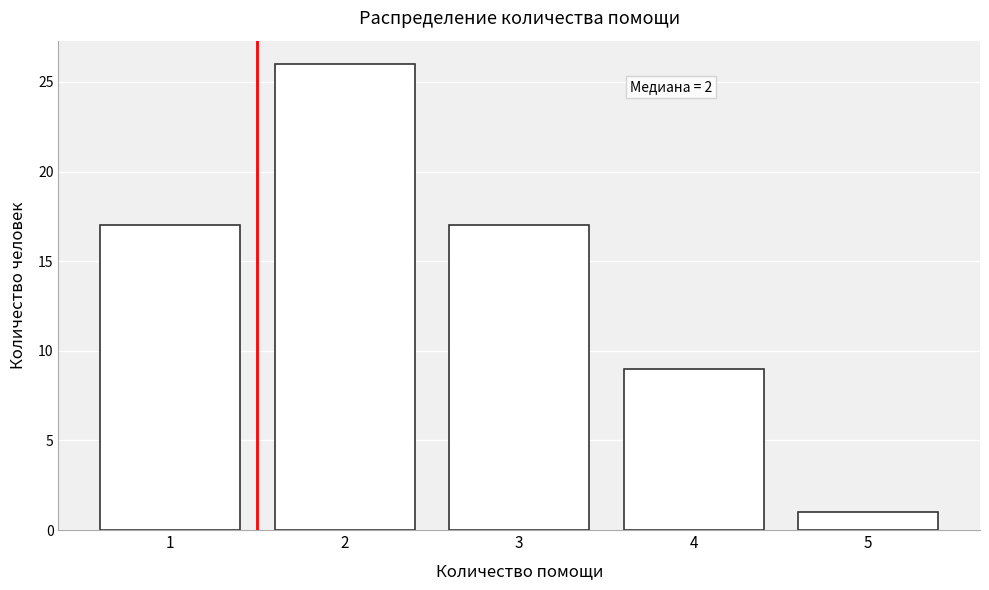

Reading right to left, list all the values displayed in this chart.

5=1	4=9	3=17	2=26	1=17